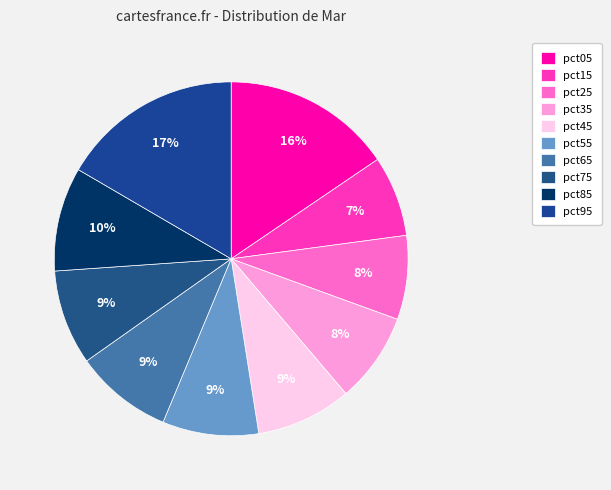

Is the sum of pct85 and pct95 greater than half?

No